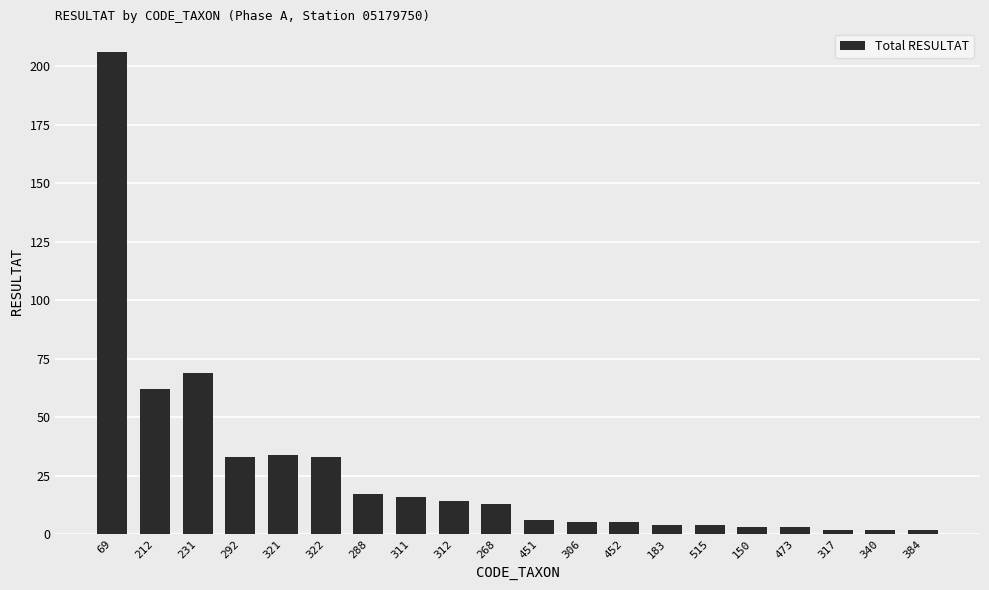

Reading left to right, what are all the values shown in this chart?

69=206	212=62	231=69	292=33	321=34	322=33	288=17	311=16	312=14	268=13	451=6	306=5	452=5	183=4	515=4	150=3	473=3	317=2	340=2	384=2